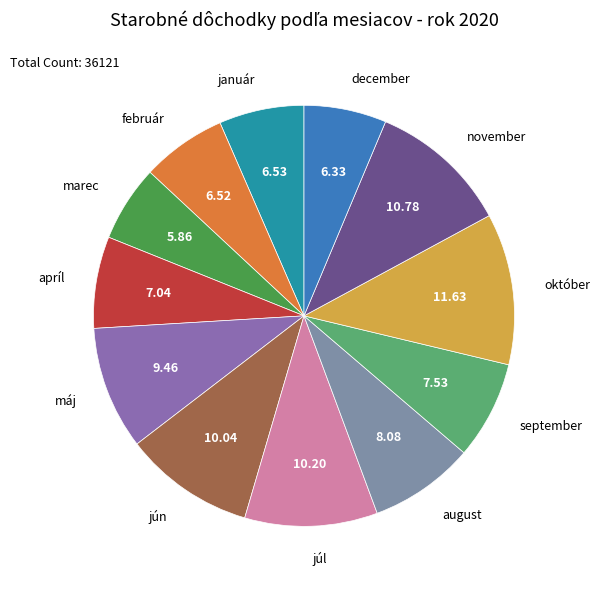

Count the number of slices in the pie.

12